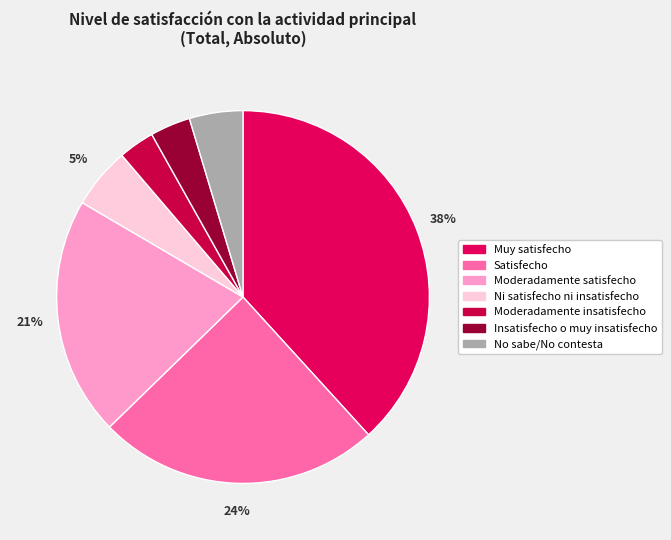

Do Insatisfecho o muy insatisfecho and Satisfecho together represent more than half of the pie?

No